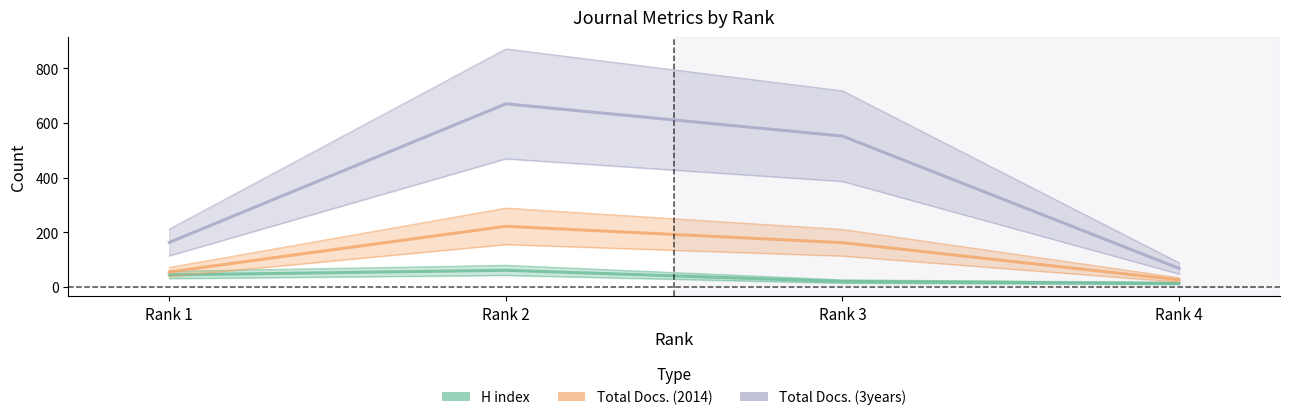

Rank the categories by Total Docs. (3years) value from lowest to highest.

Rank 4, Rank 1, Rank 3, Rank 2